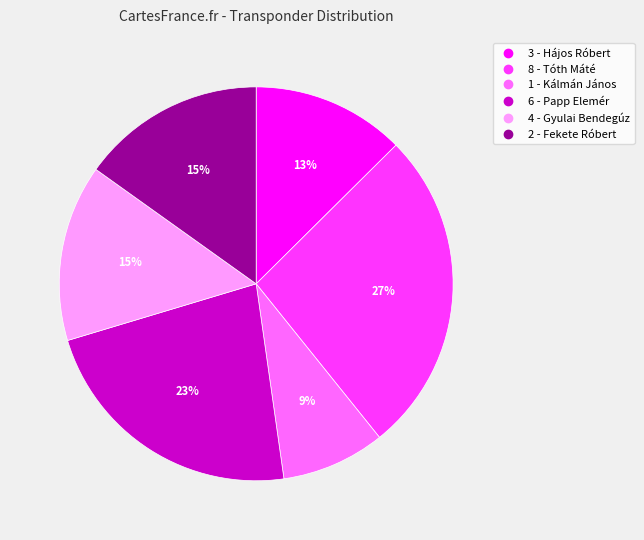

Count the number of slices in the pie.

6